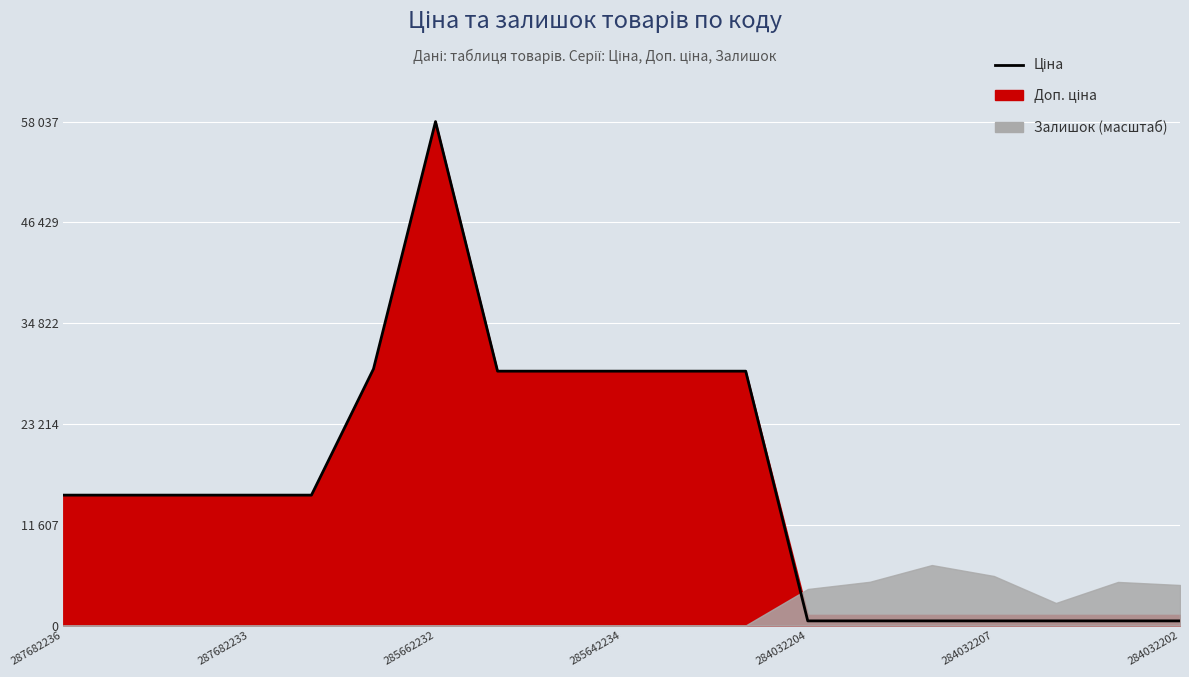

How many lines are shown in the chart?

1